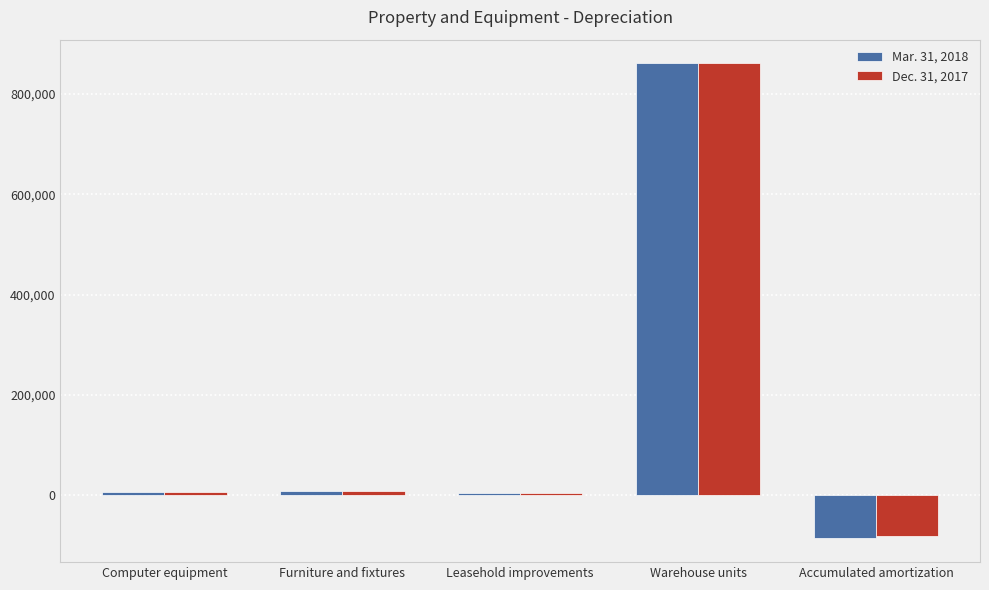

What is the difference between the Mar. 31, 2018 values at Computer equipment and Warehouse units?

855328